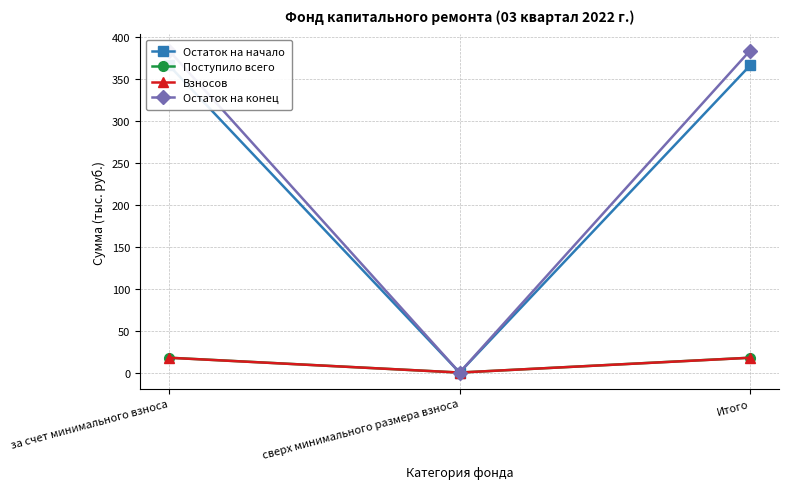

The Остаток на начало series shows 366.1 at Итого. True or false?

True